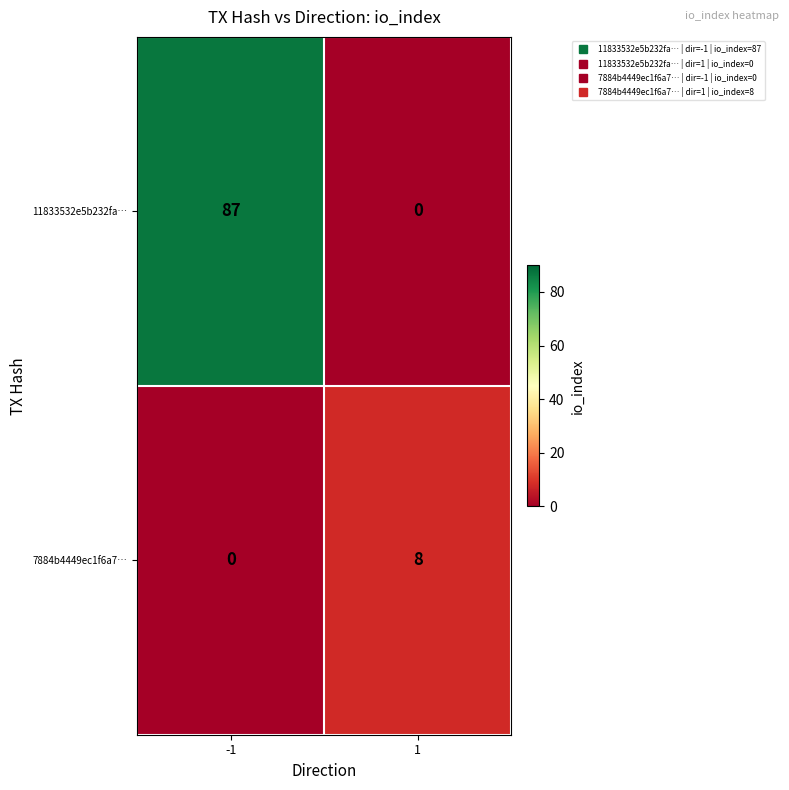

What is the total value across all series at -1?

87